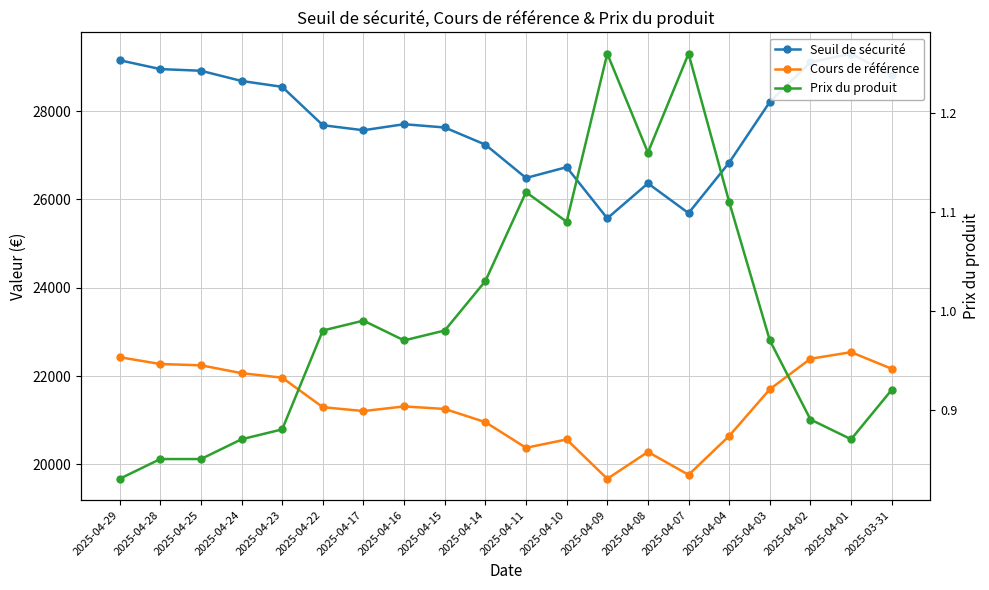

At 2025-03-31, list the series in order from smallest to largest.

Prix du produit, Cours de référence, Seuil de sécurité